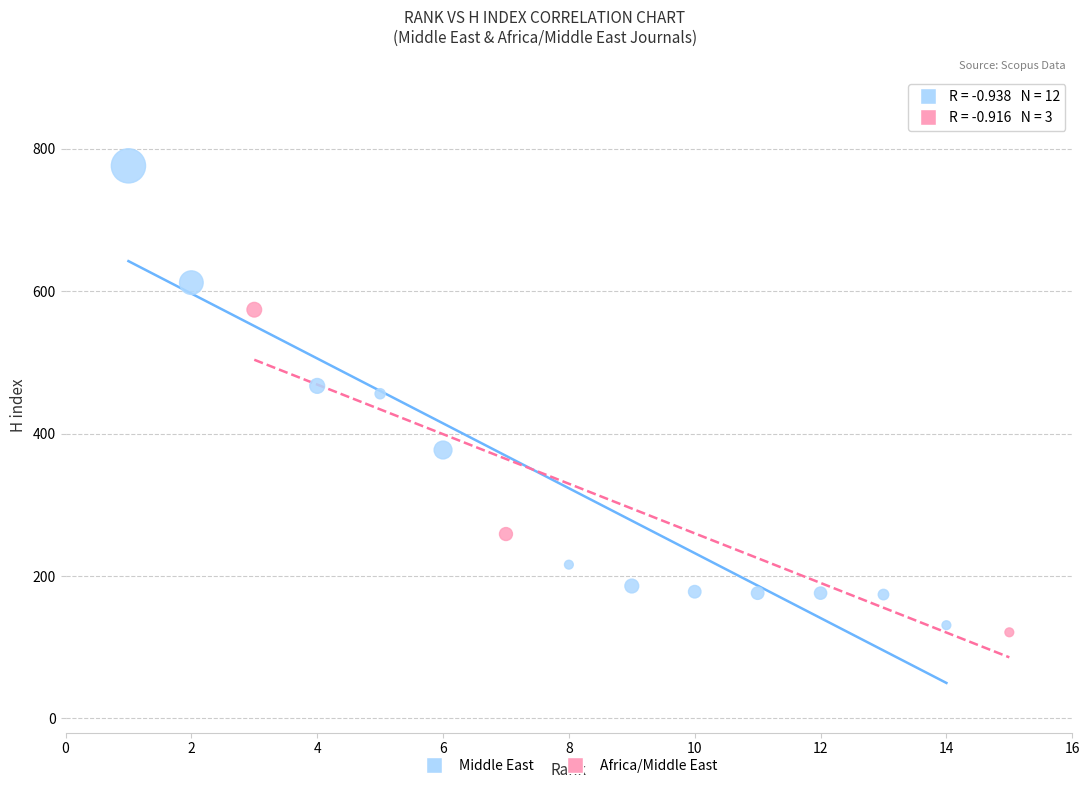

Which series contains the lowest Y value?

Africa/Middle East